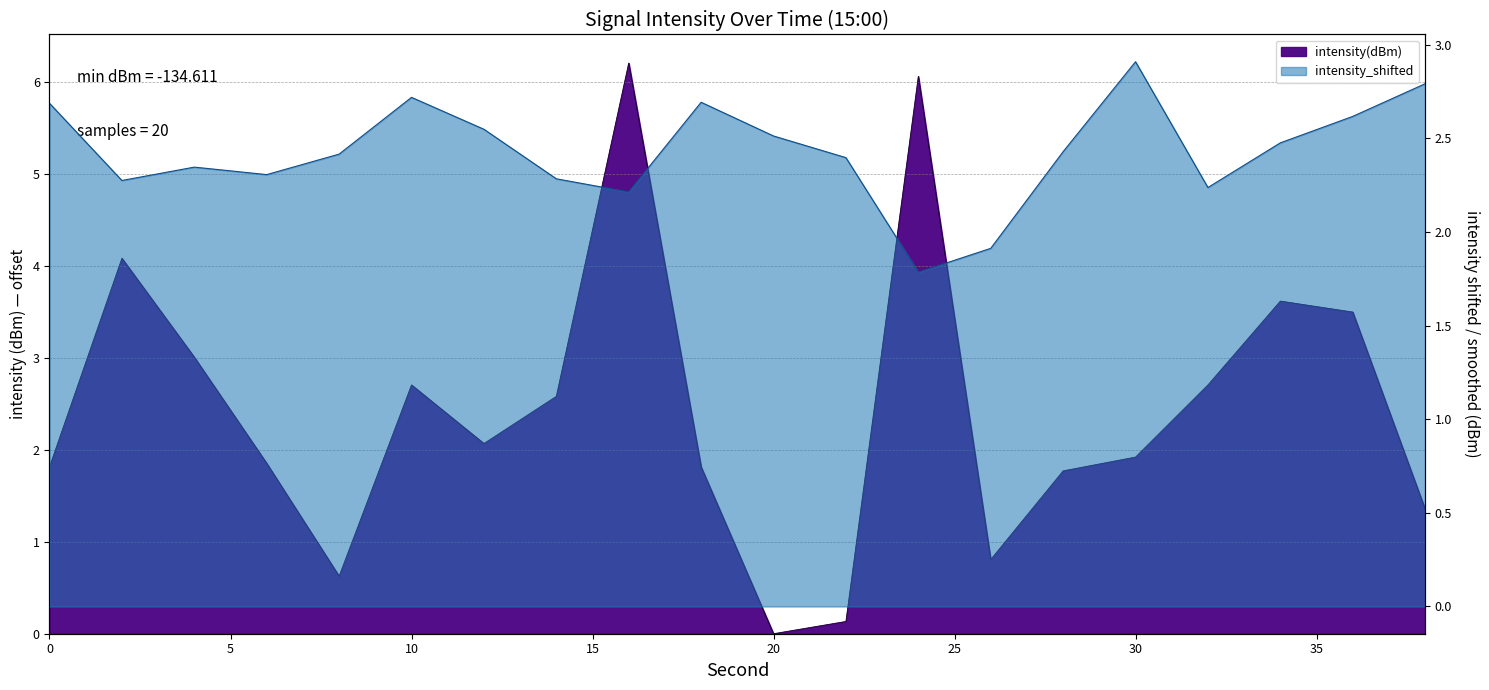

True or false: the data shows 8.5 at 12.

False